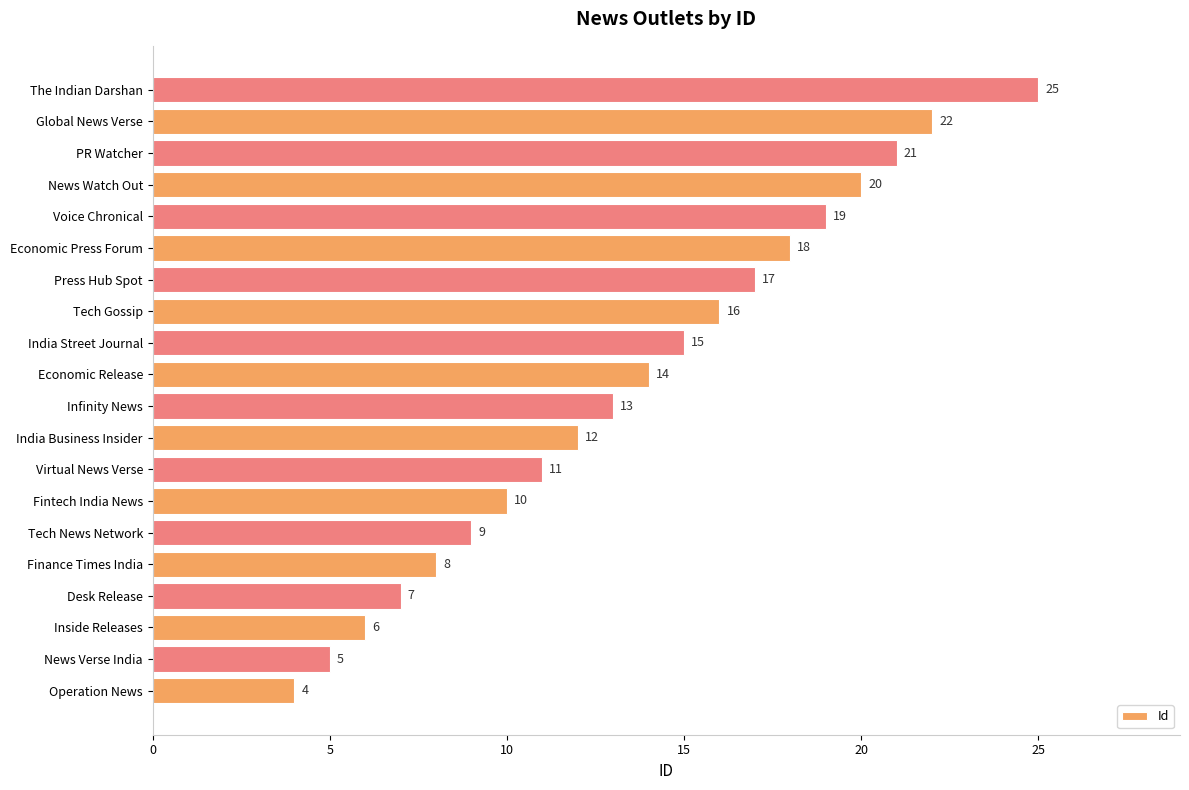

Which label corresponds to the largest value in the chart?

The Indian Darshan